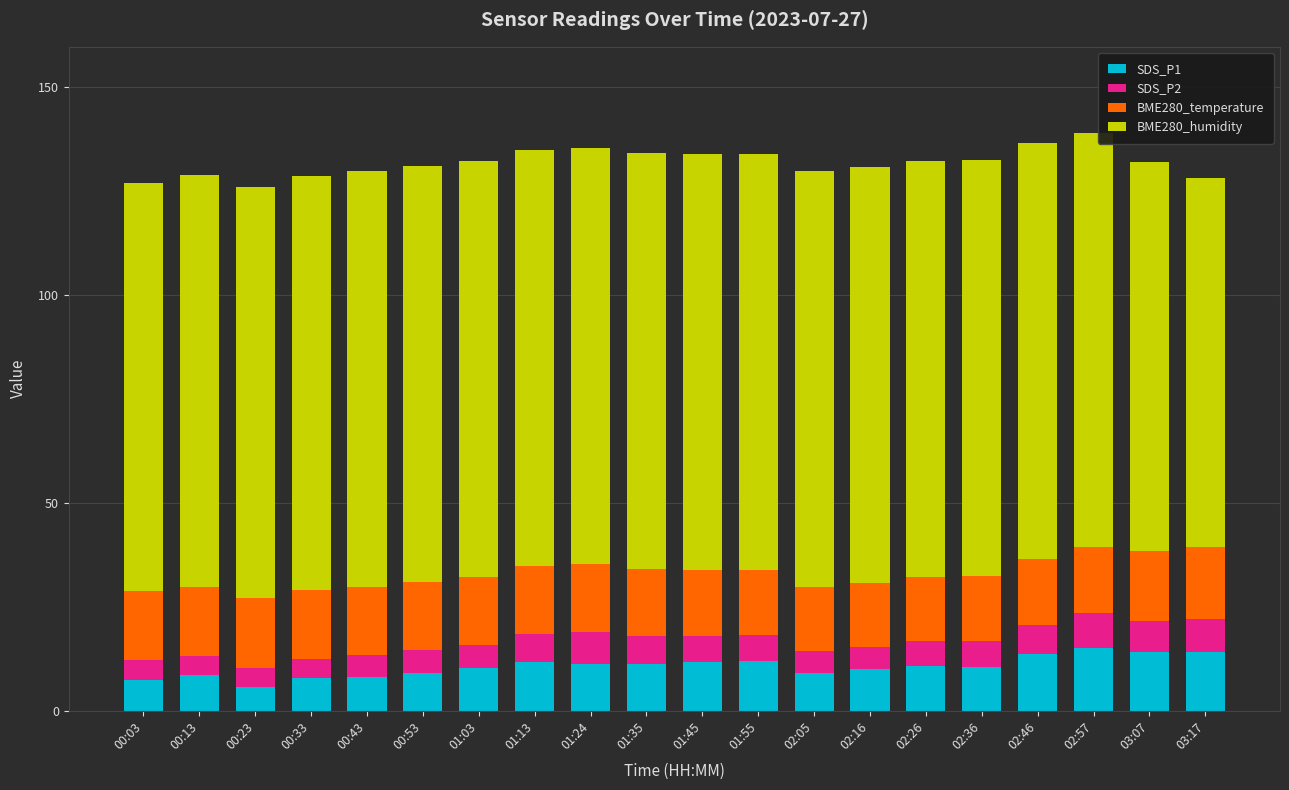

The value of SDS_P1 at 02:36 is 10.5. True or false?

True